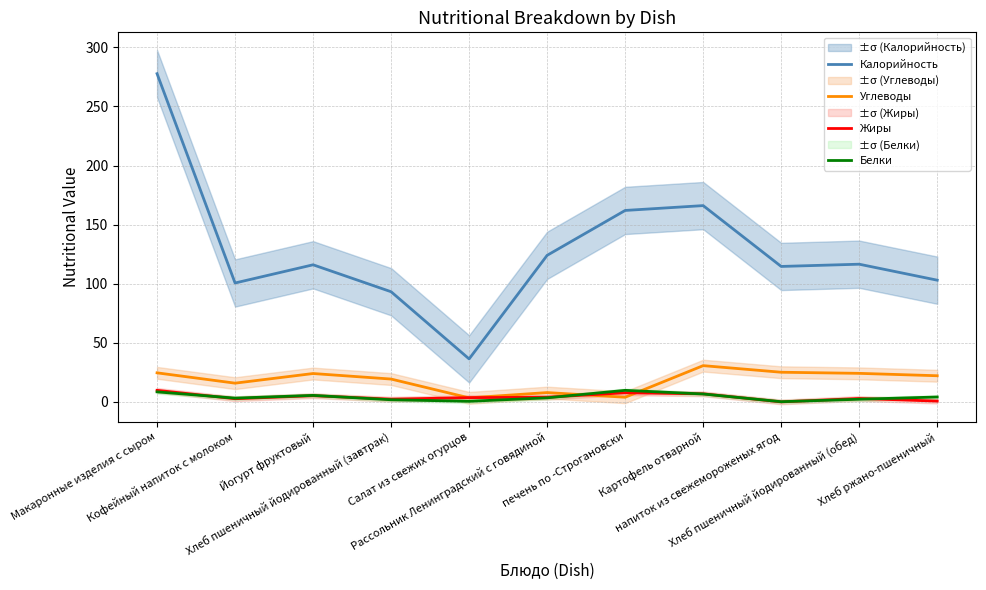

Reading left to right, list all the values displayed in this chart.

Калорийность: 277.7	100.6	116.0	93.2	36.4	124.0	162.0	166.1	114.6	116.5	103.0
Углеводы: 24.6	15.8	24.0	19.3	3.4	7.9	3.9	30.7	25.1	24.1	22.1
Жиры: 9.8	2.7	5.2	2.3	3.6	3.9	7.7	6.8	0.0	2.9	0.7
Белки: 8.5	3.2	5.5	1.8	0.5	3.4	9.8	6.7	0.2	2.2	4.1